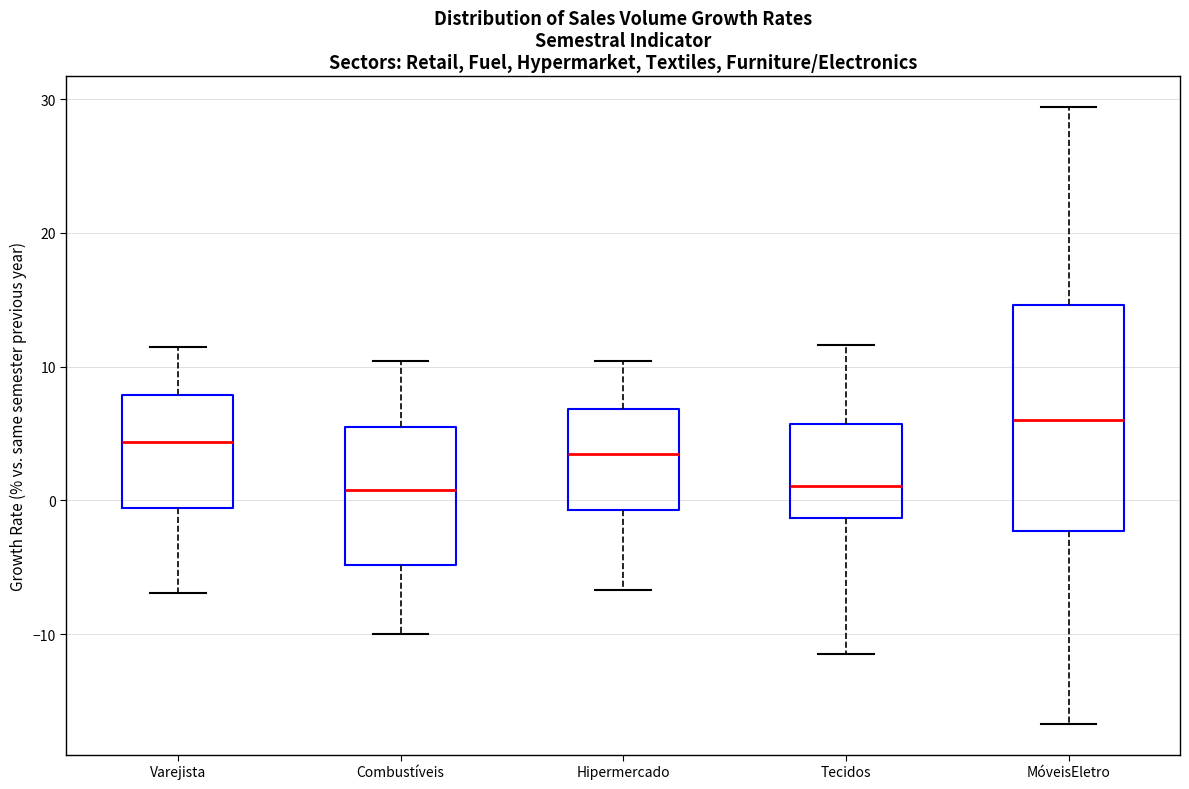

Reading left to right, transcribe this box plot: for each box, give where its median line is, the range the box spans, and where its two whiskers end, as read against the y-axis. The values are not printed on the chart, so give them approximately, as read against the axis.

Varejista: median 4, box -1 to 8, whiskers -7 to 12
Combustíveis: median 1, box -5 to 6, whiskers -10 to 10
Hipermercado: median 4, box -1 to 7, whiskers -7 to 10
Tecidos: median 1, box -1 to 6, whiskers -11 to 12
MóveisEletro: median 6, box -2 to 15, whiskers -17 to 29